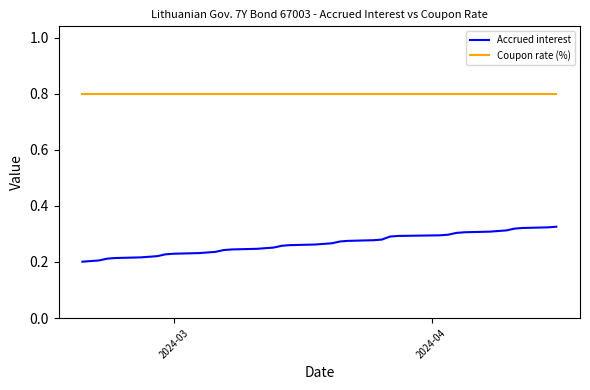

Which series has the largest range (max minus min)?

Accrued interest